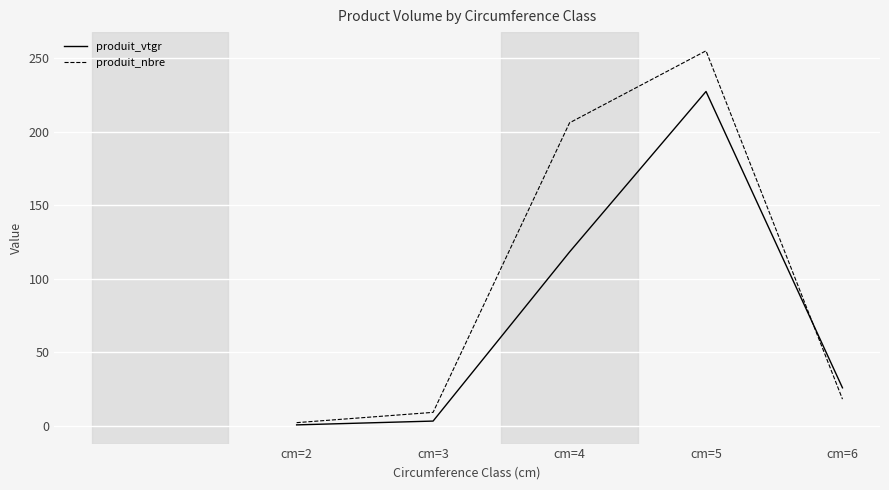

Is the value of produit_vtgr at cm=2 greater than the value of produit_nbre at cm=3?

No